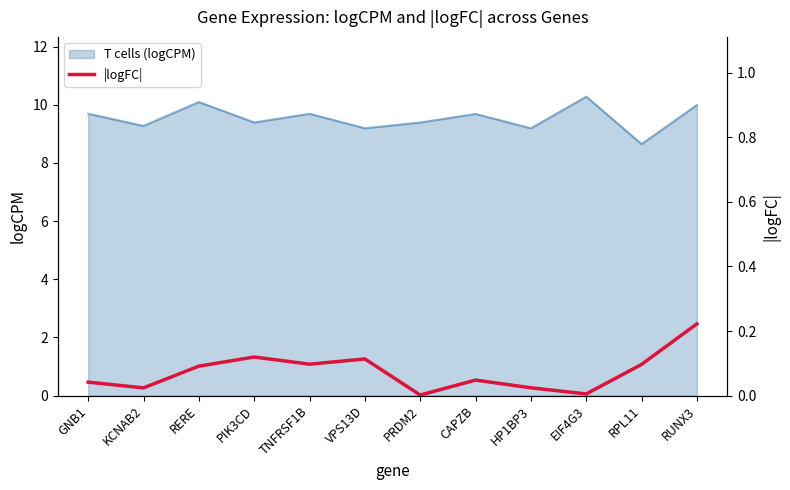

Is it true that T cells (logCPM) equals 8.6 at RPL11?

True